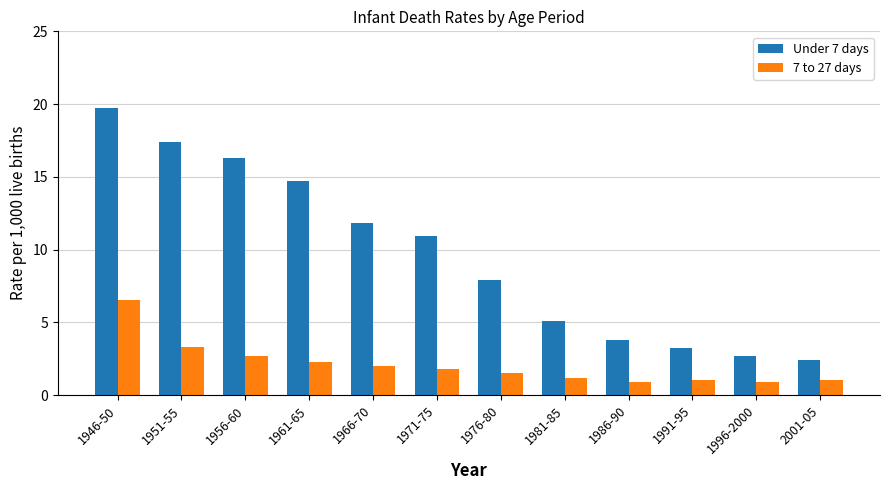

Rank the series by their average value, from lowest to highest.

7 to 27 days, Under 7 days